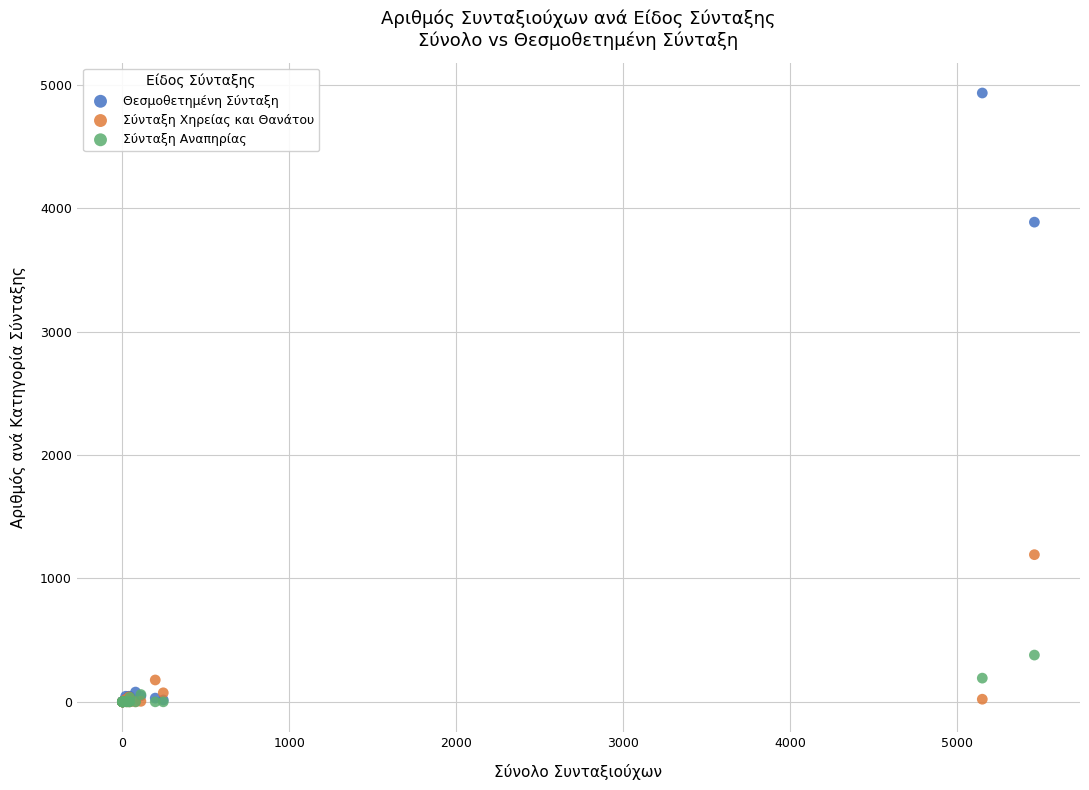

In the Θεσμοθετημένη Σύνταξη series, what Y value is closest to 2468?

3889